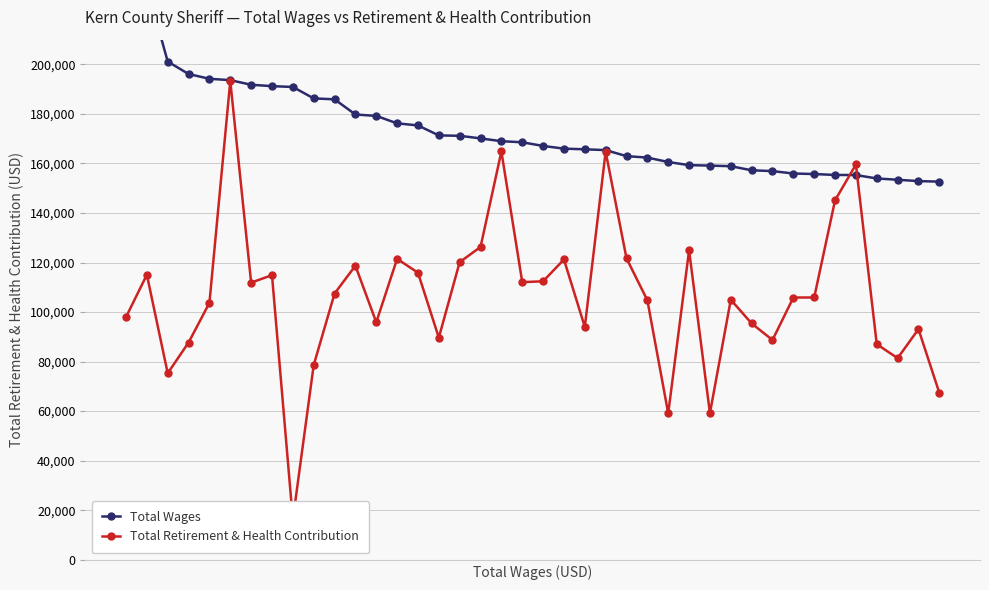

Reading right to left, what are all the values shown in this chart?

Total Wages: 152678	152880	153429	153954	155336	155366	155741	155947	156926	157252	158904	159148	159333	160588	162380	162970	165401	165725	166003	167078	168568	168999	170132	171186	171336	175370	176212	179217	179782	185915	186280	190903	191230	191794	193656	194195	196135	201167	231406	236496
Total Retirement & Health Contribution: 67372	93106	81395	87010	159595	145123	105890	105863	88716	95404	104981	59172	124937	59096	104752	121671	164777	93996	121241	112418	112088	164845	126275	120170	89653	115886	121491	95870	118723	107475	78569	16200	114907	111883	193323	103712	87692	75291	115070	97979